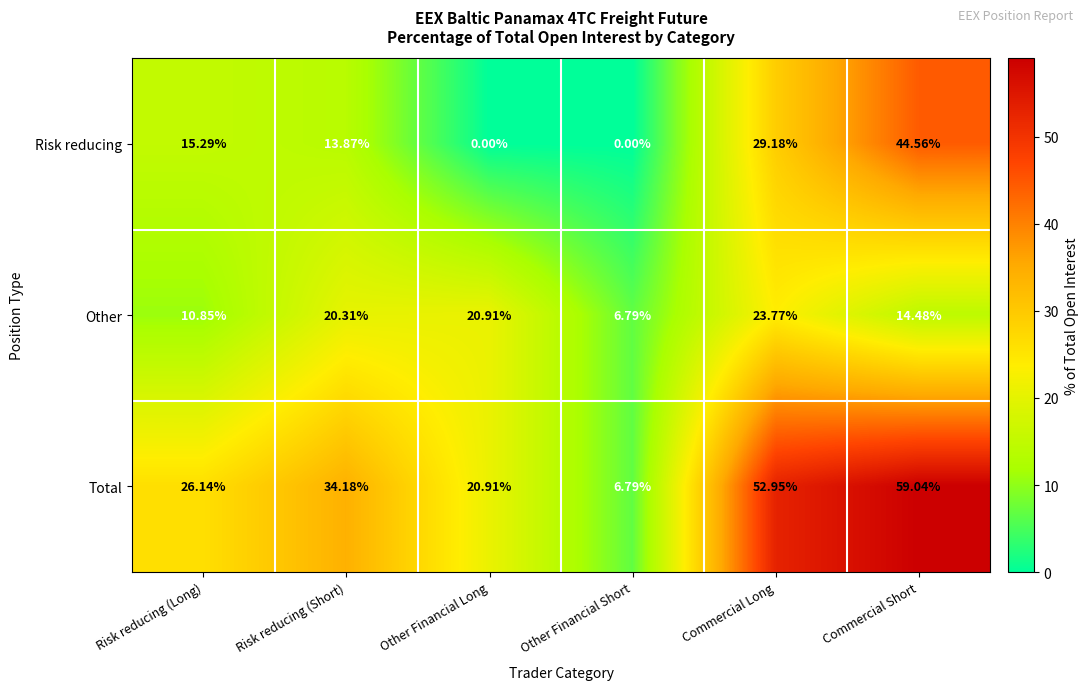

Where is Total nearest to the value 32?

Risk reducing (Short)